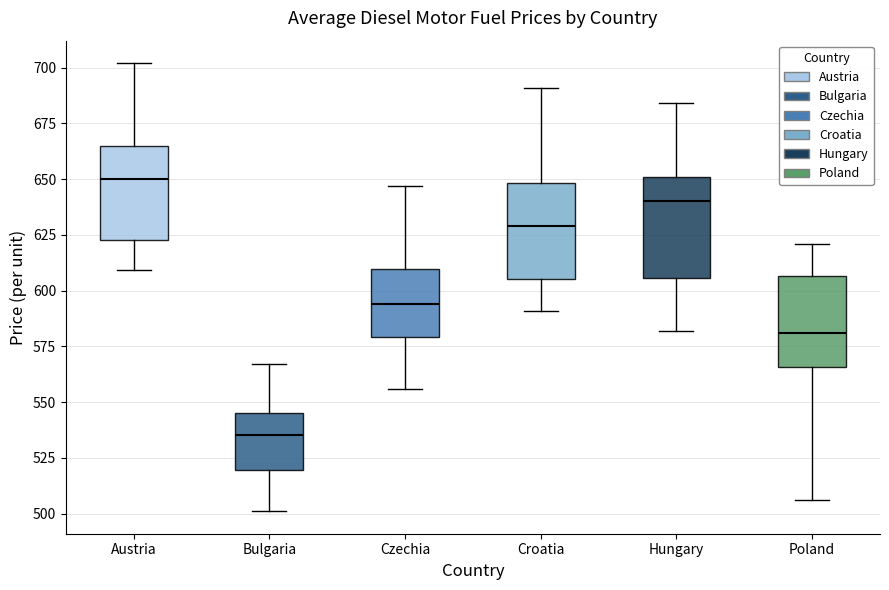

Reading left to right, transcribe this box plot: for each box, give where its median line is, the range the box spans, and where its two whiskers end, as read against the y-axis. The values are not printed on the chart, so give them approximately, as read against the axis.

Austria: median 650, box 625 to 665, whiskers 610 to 700
Bulgaria: median 535, box 520 to 545, whiskers 500 to 565
Czechia: median 595, box 580 to 610, whiskers 555 to 645
Croatia: median 630, box 605 to 650, whiskers 590 to 690
Hungary: median 640, box 605 to 650, whiskers 580 to 685
Poland: median 580, box 565 to 605, whiskers 505 to 620